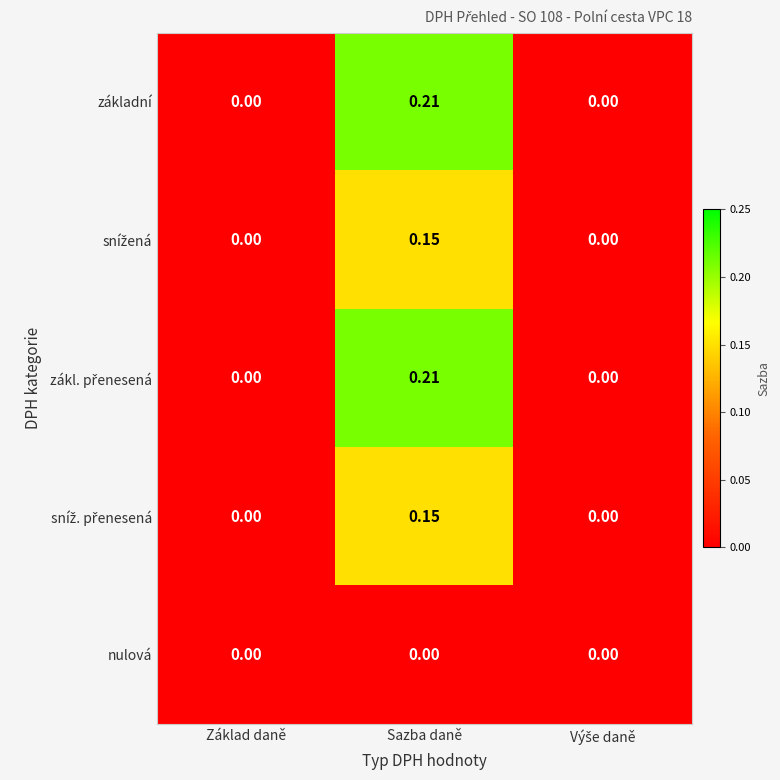

At which category is the sum across all series the highest?

Sazba daně